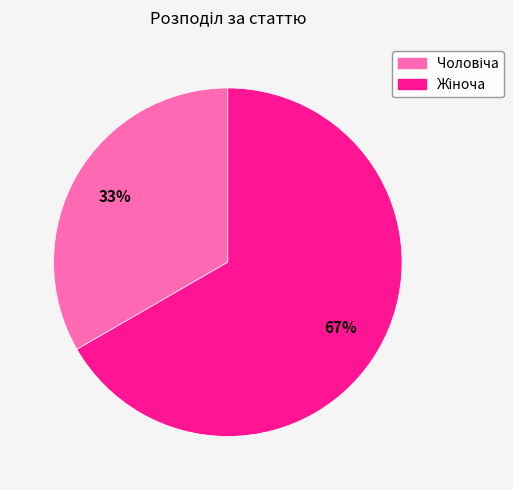

Count the number of slices in the pie.

2